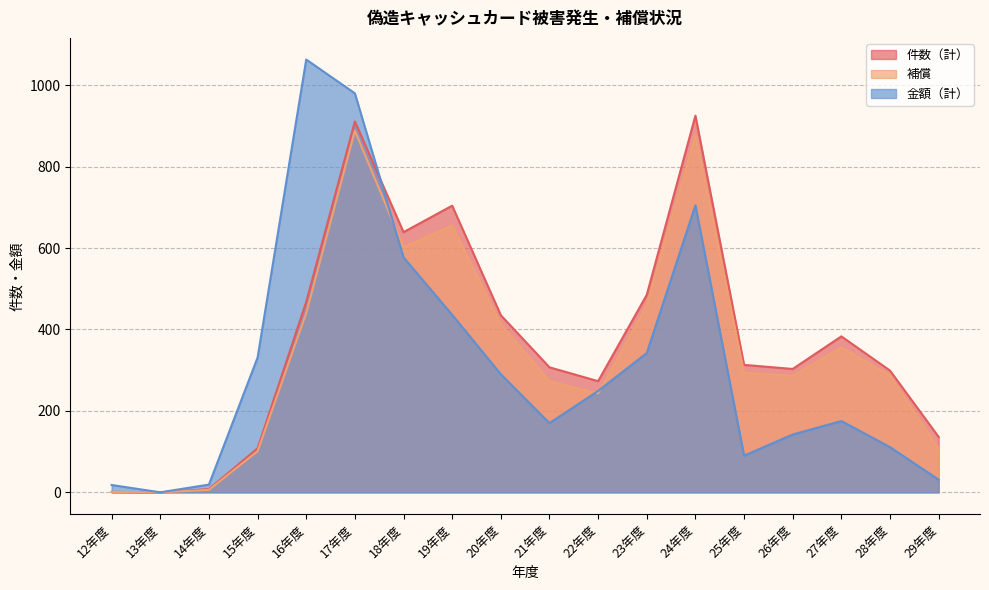

True or false: 金額（計） and 補償 cross at least once.

True